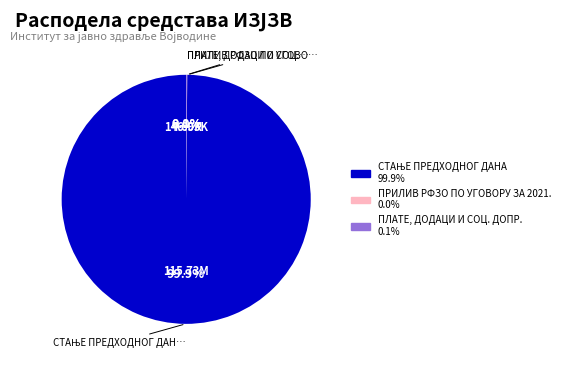

Does any single category account for the majority?

Yes